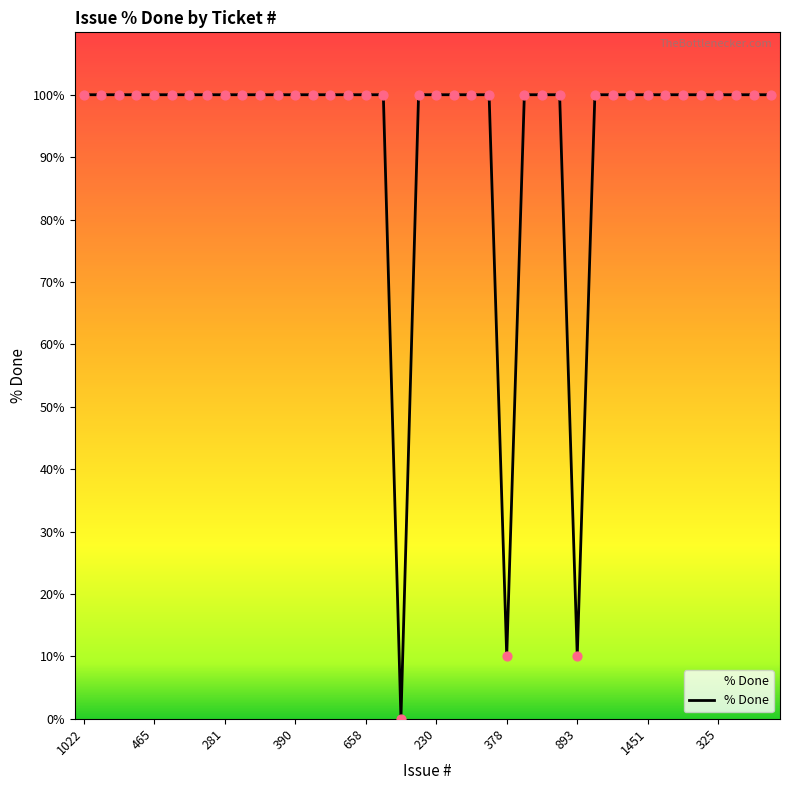

What is the difference between the maximum and minimum values?

100